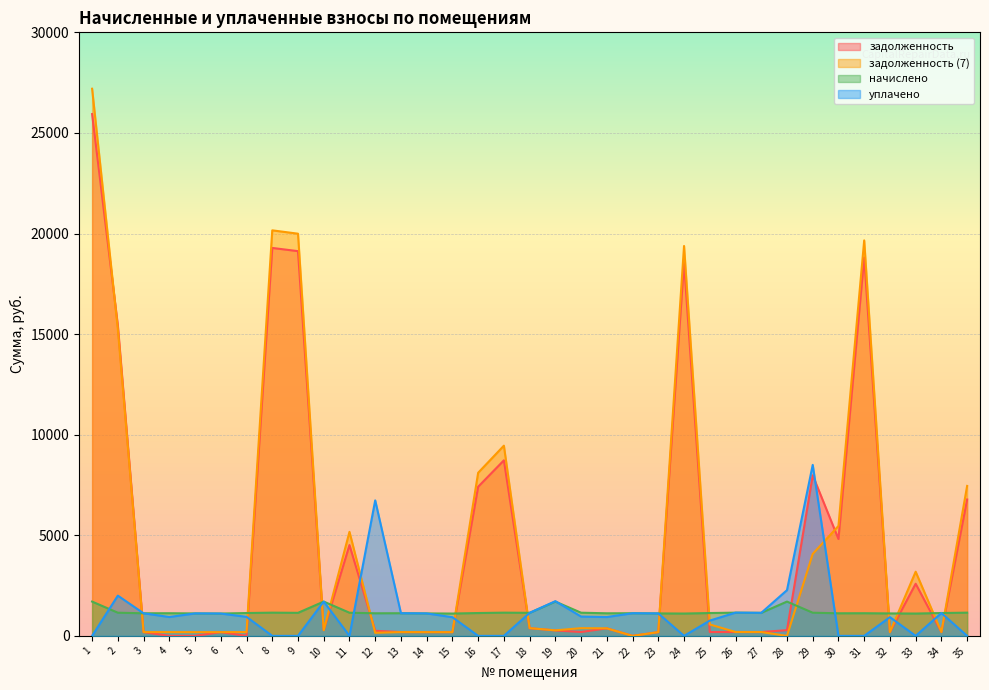

The задолженность series shows 433.5 at 10. True or false?

False